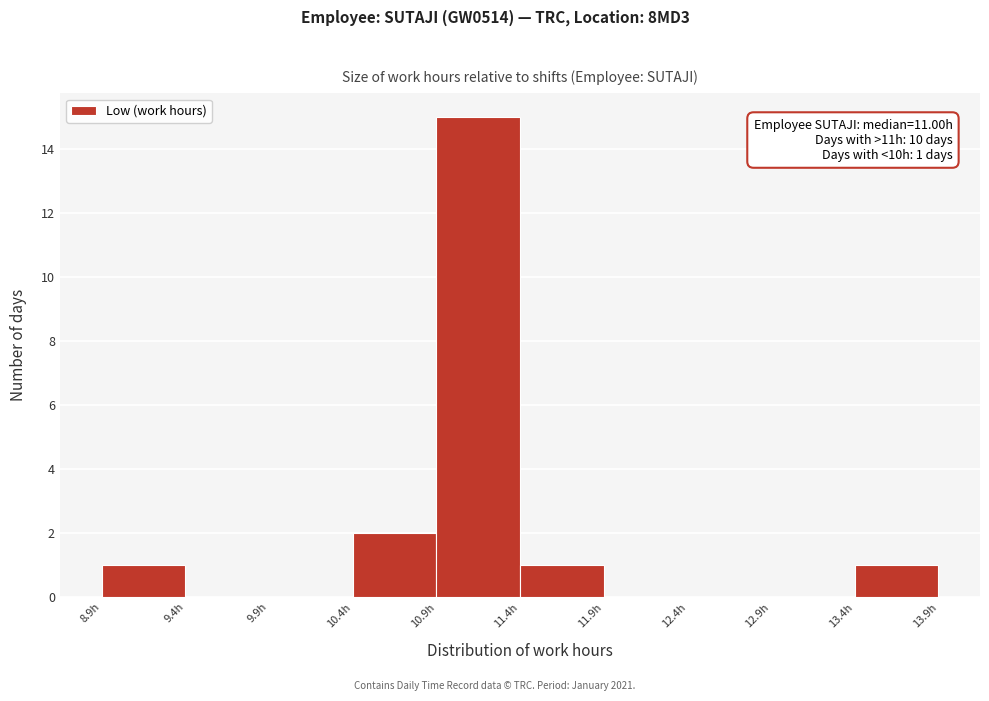

Over which range of the x-axis is the bar tallest?

10.90 to 11.40